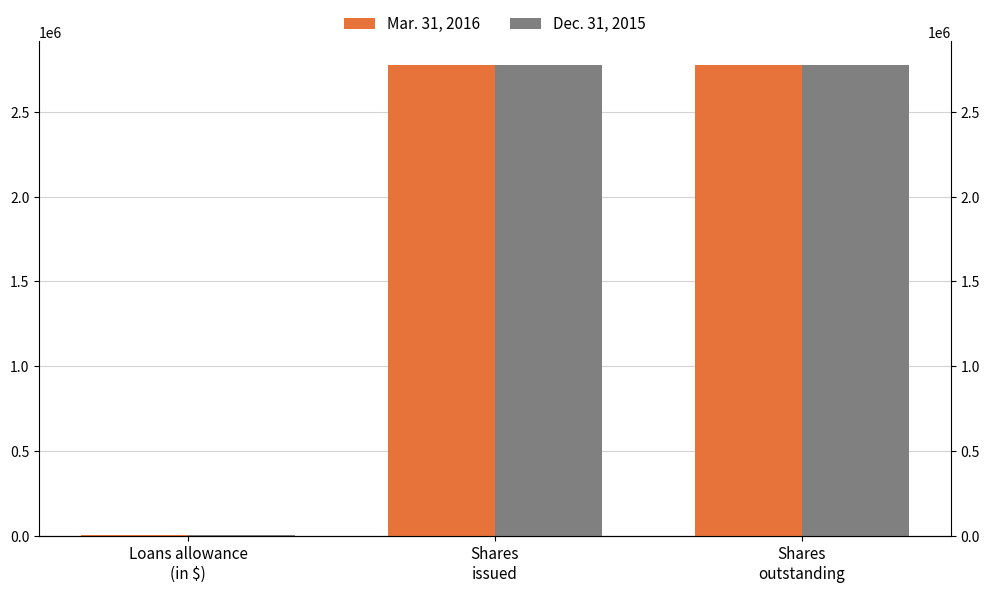

What is the approximate value of Dec. 31, 2015 at Shares
outstanding?

2773361